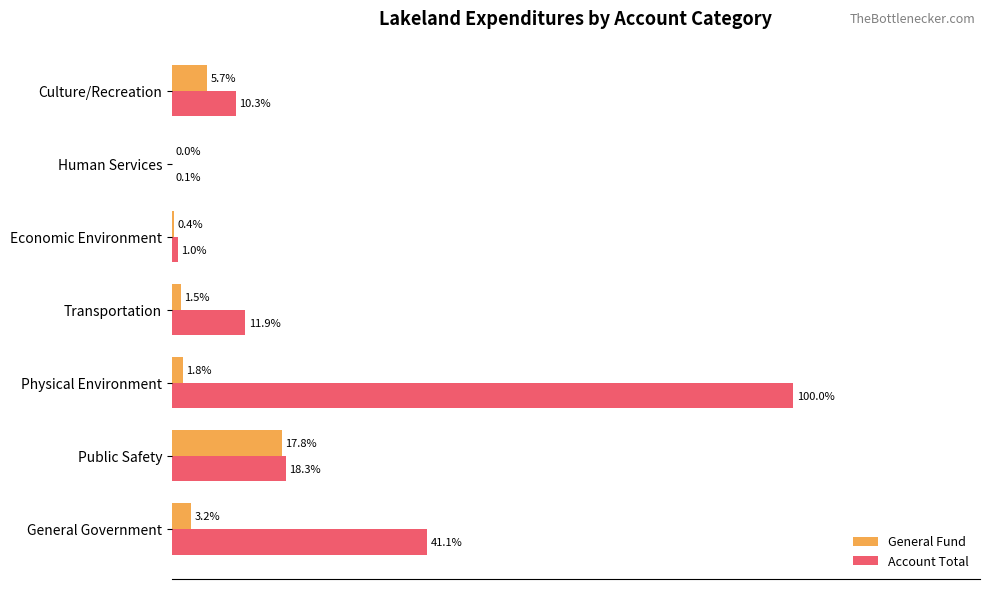

Which category has the highest value in the General Fund series?

Public Safety